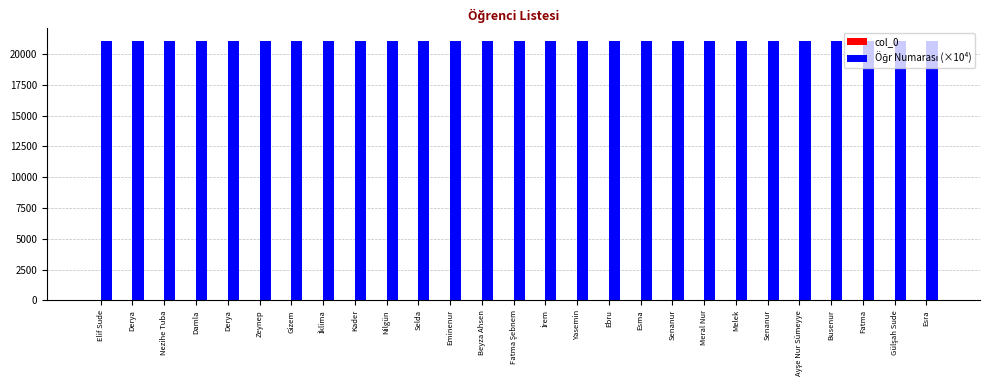

What is the label of the 19th bar from the left?

Senanur